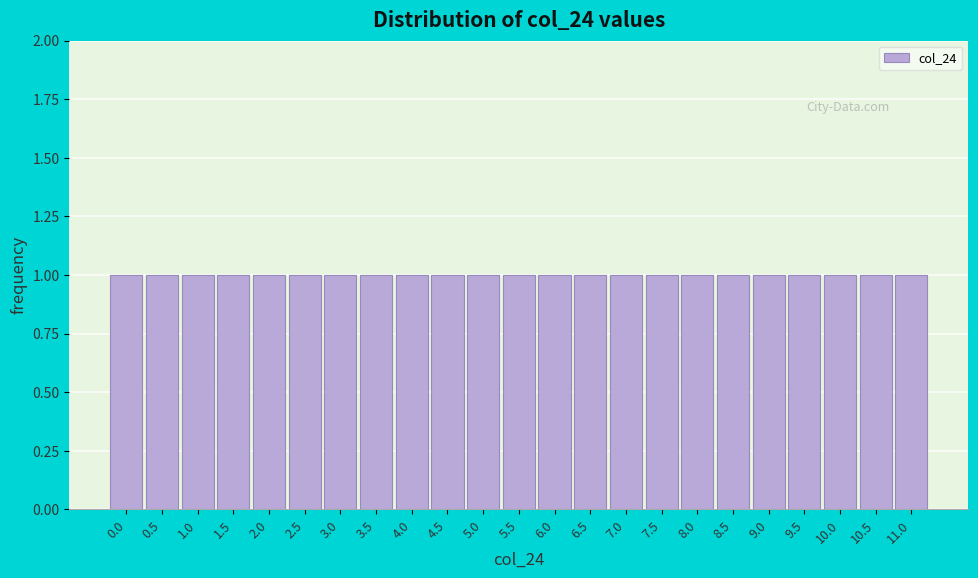

Reading left to right, transcribe this chart: for each bar, give the range it covers on the x-axis and its height. The values are not printed on the chart, so give them approximately, as read against the axis.

-0.25 to 0.25: 1
0.25 to 0.75: 1
0.75 to 1.25: 1
1.25 to 1.75: 1
1.75 to 2.25: 1
2.25 to 2.75: 1
2.75 to 3.25: 1
3.25 to 3.75: 1
3.75 to 4.25: 1
4.25 to 4.75: 1
4.75 to 5.25: 1
5.25 to 5.75: 1
5.75 to 6.25: 1
6.25 to 6.75: 1
6.75 to 7.25: 1
7.25 to 7.75: 1
7.75 to 8.25: 1
8.25 to 8.75: 1
8.75 to 9.25: 1
9.25 to 9.75: 1
9.75 to 10.25: 1
10.25 to 10.75: 1
10.75 to 11.25: 1